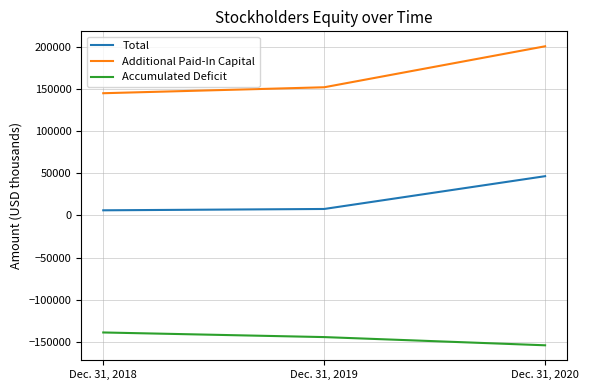

At which category is the sum across all series the highest?

Dec. 31, 2020